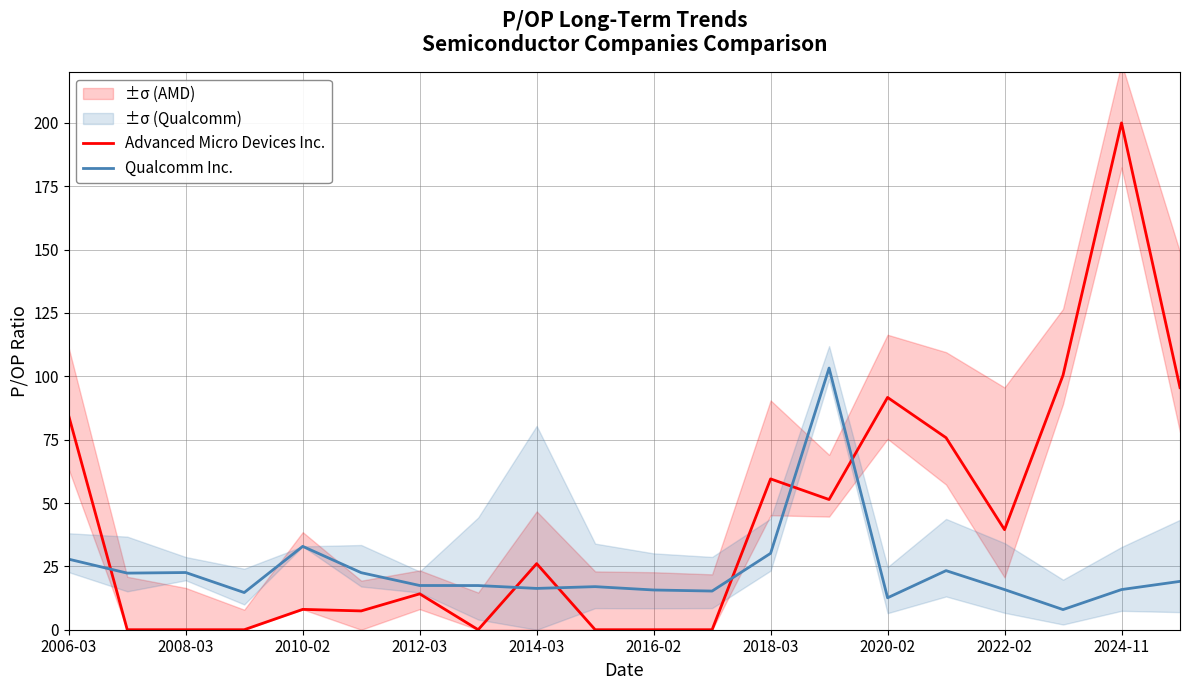

The value of Advanced Micro Devices Inc. at 17 is 173.8. True or false?

False